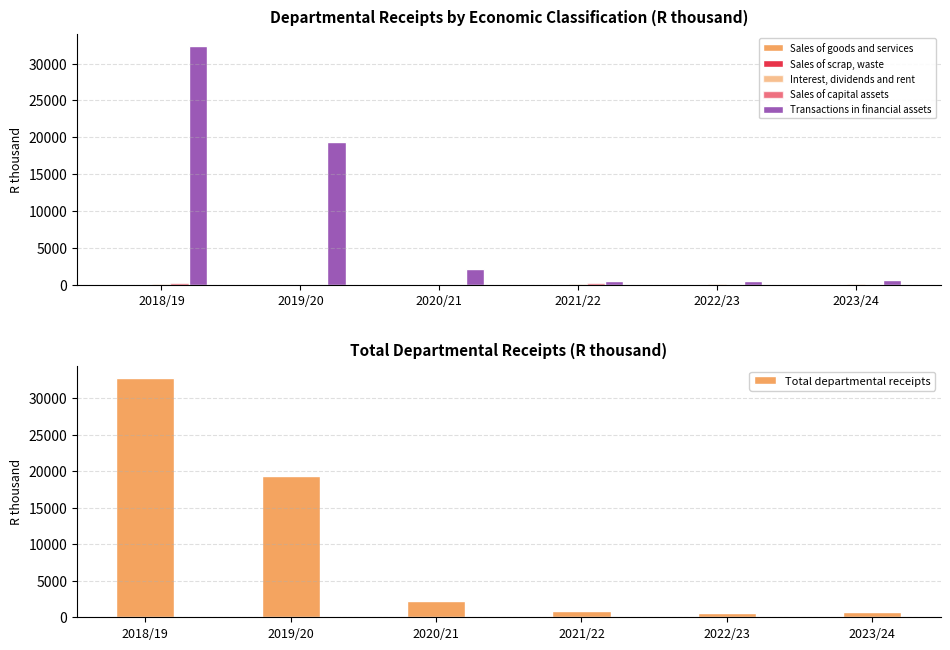

Where is Total departmental receipts nearest to the value 16691?

2019/20